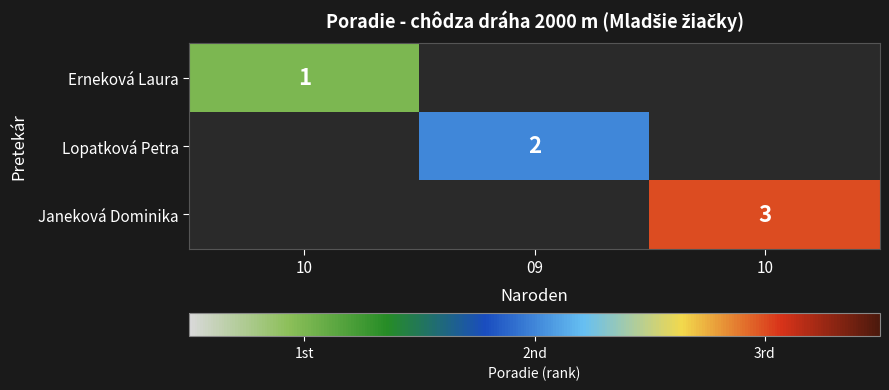

Is the value of Lopatková Petra at 10 greater than the value of Janeková Dominika at 10?

No